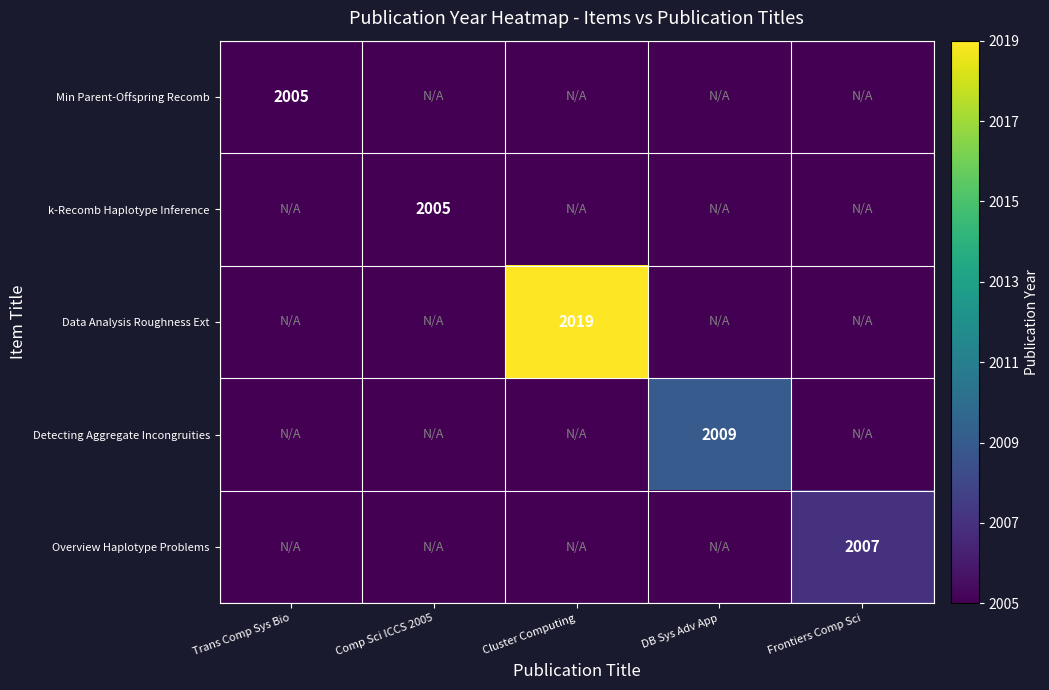

What is the total value across all series at DB Sys Adv App?

10029